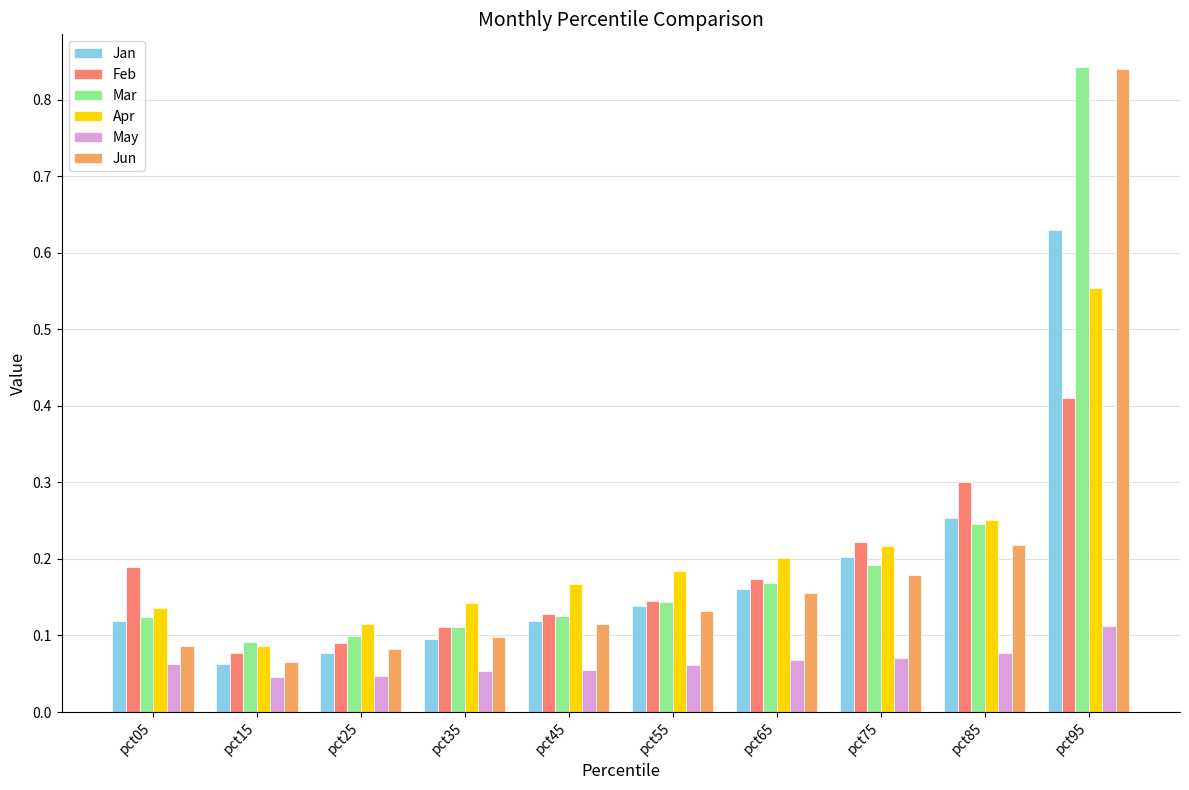

Between pct05 and pct25, which series saw the biggest shift?

Feb